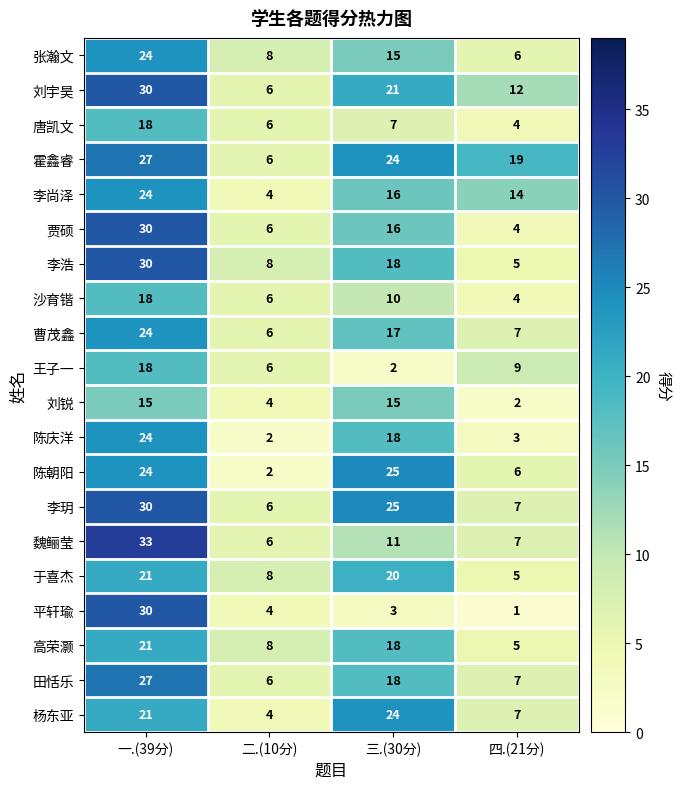

Which series has the widest spread of values?

平轩瑜